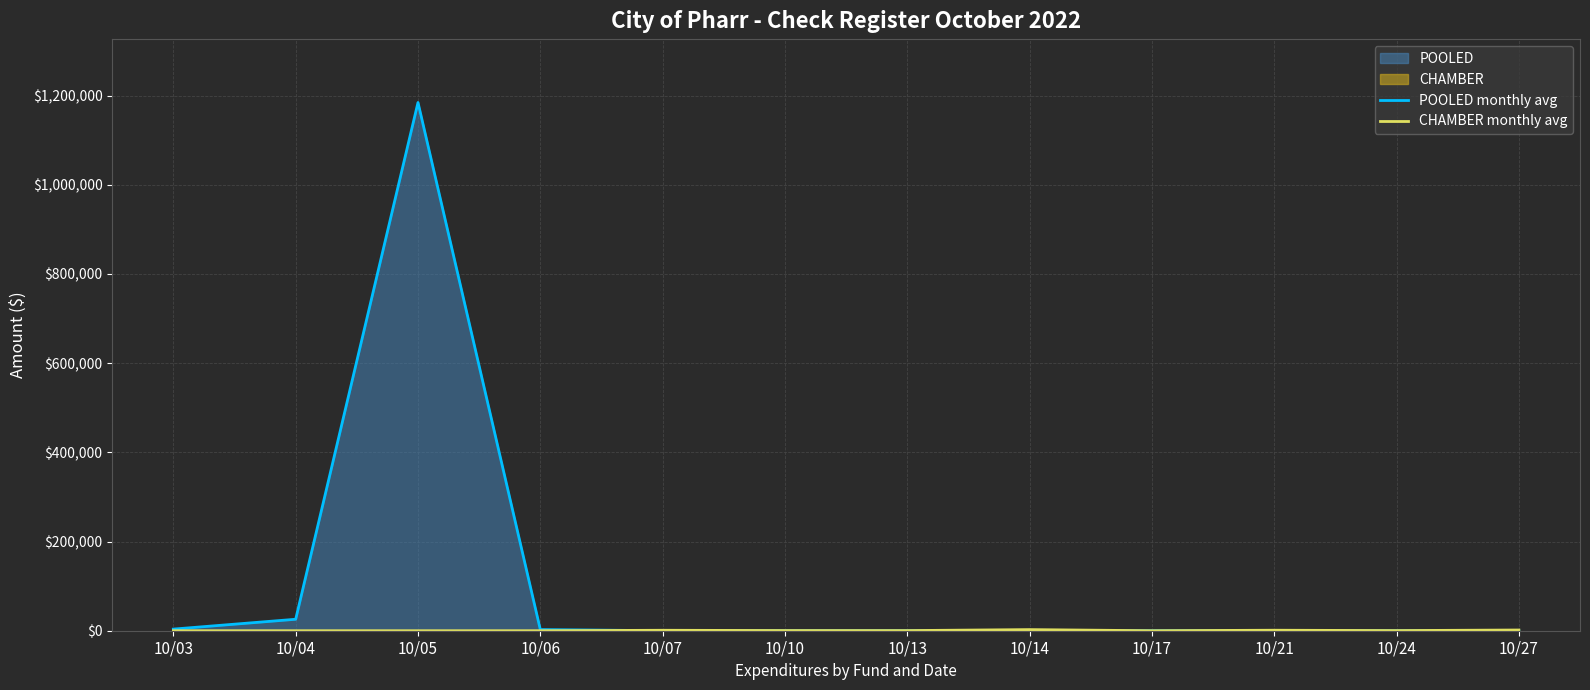

Where is the first local minimum for CHAMBER monthly avg?

10/13